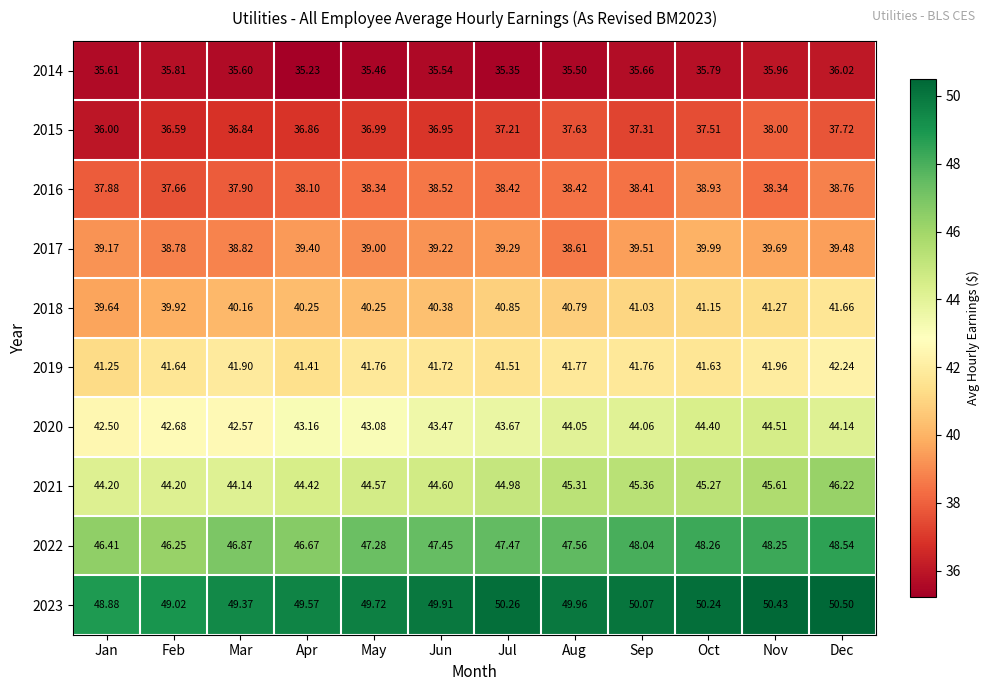

Is the value of 2017 at Nov greater than the value of 2016 at Jan?

Yes